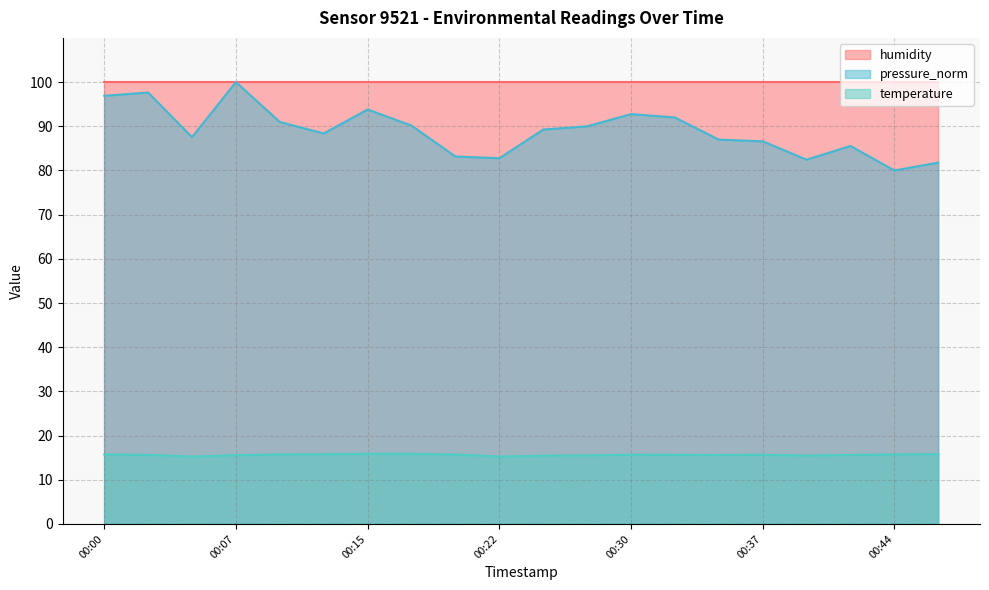

True or false: temperature and pressure_norm cross at least once.

False